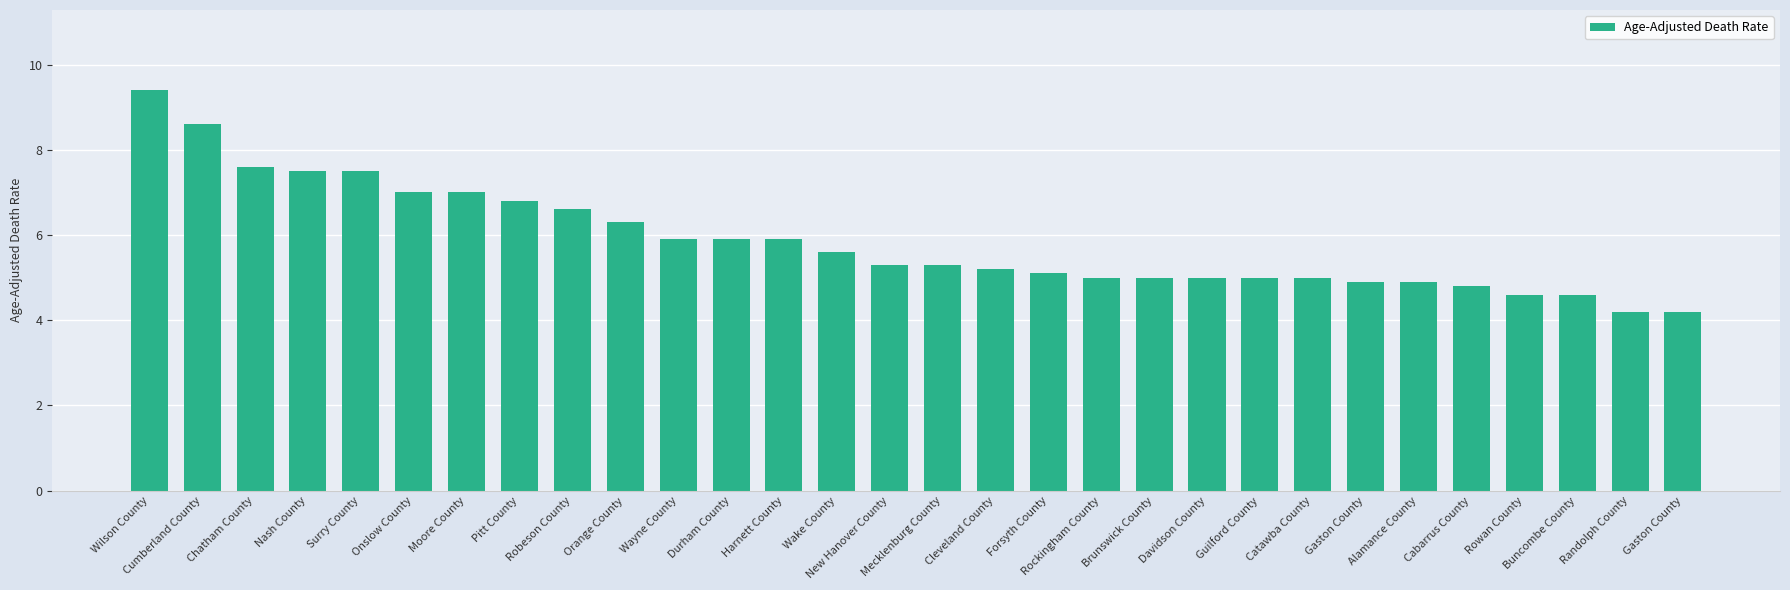

Which category has the highest value across all series?

Wilson County